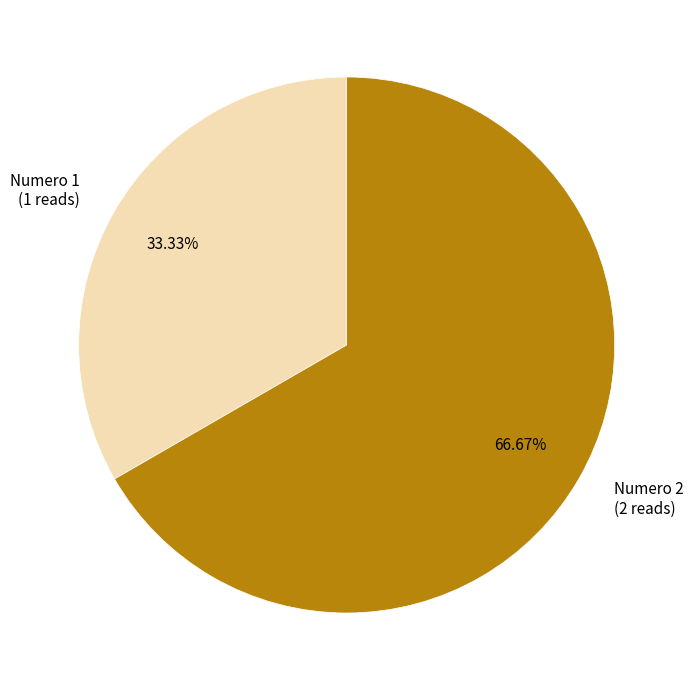

Which has a higher value, Numero 1 (1 reads) or Numero 2 (2 reads)?

Numero 2 (2 reads)